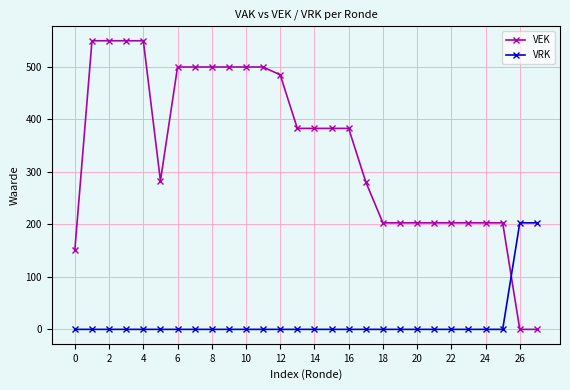

How many times do VRK and VEK cross each other?

1